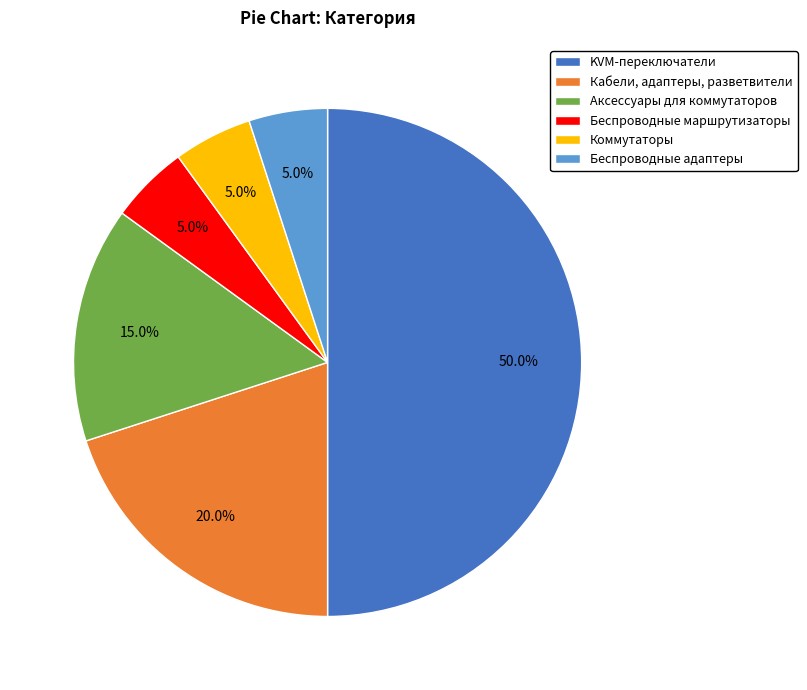

What percentage is NOT represented by Кабели, адаптеры, разветвители?

80.0%